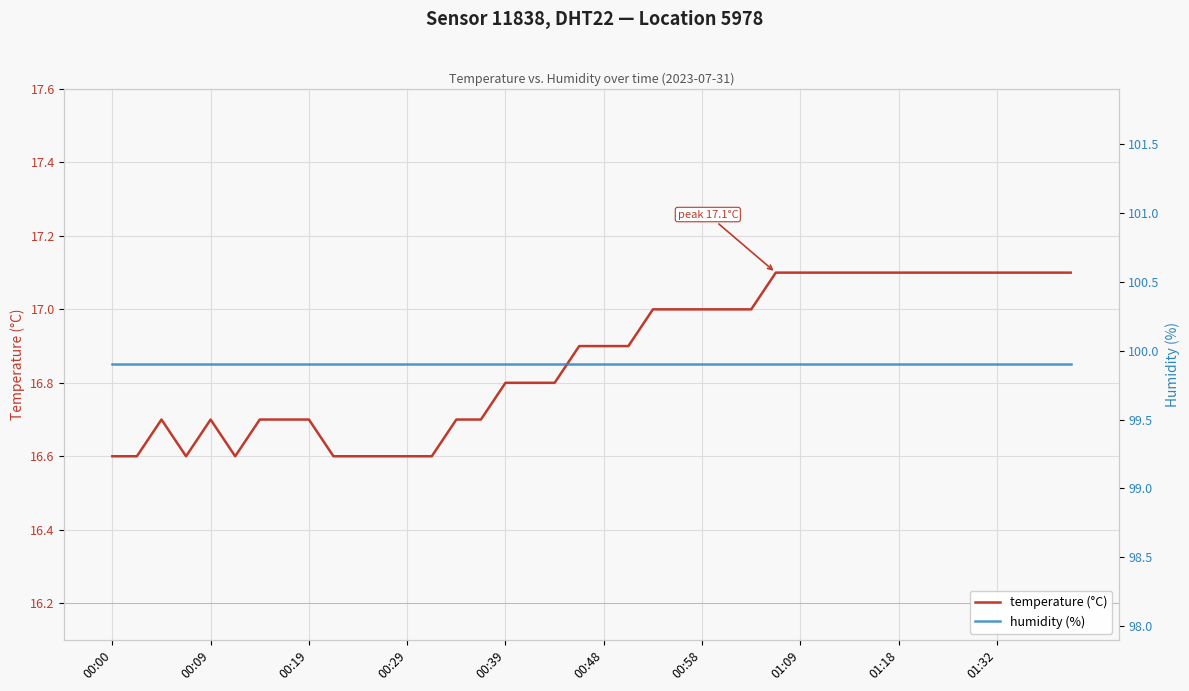

What is the lowest value of the temperature (°C) series?

16.6